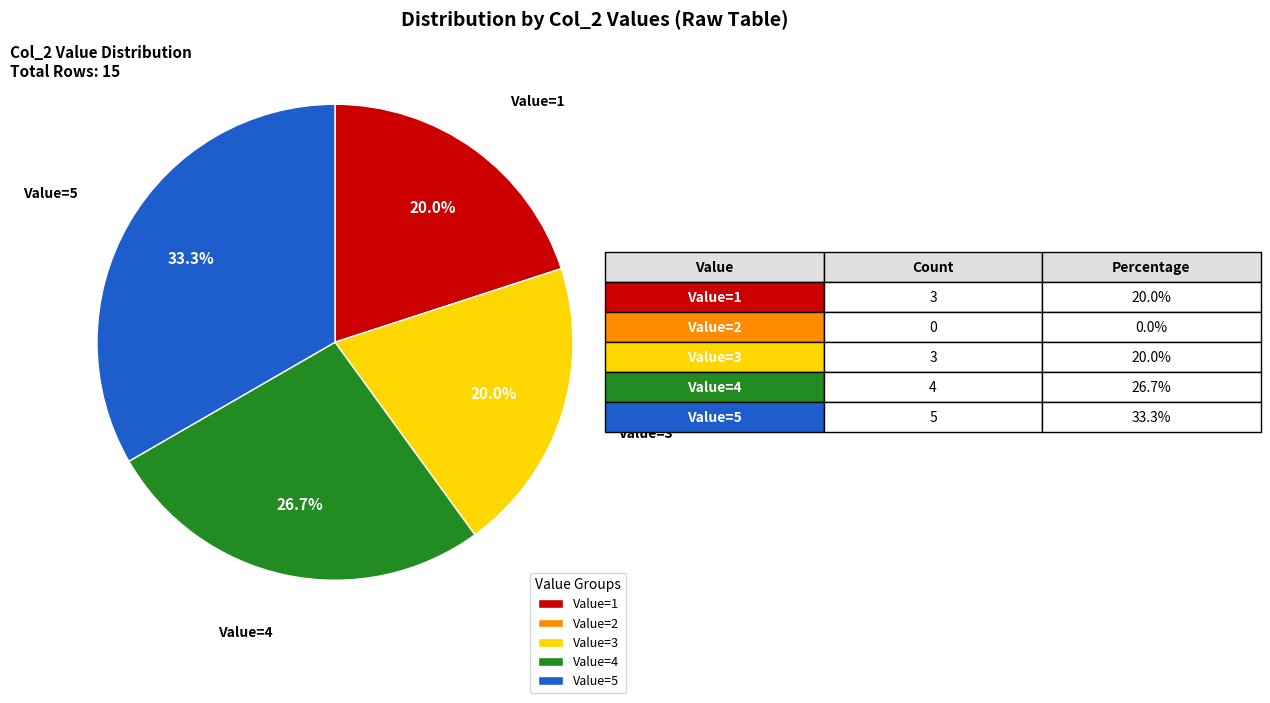

Is there a majority slice in this chart?

No